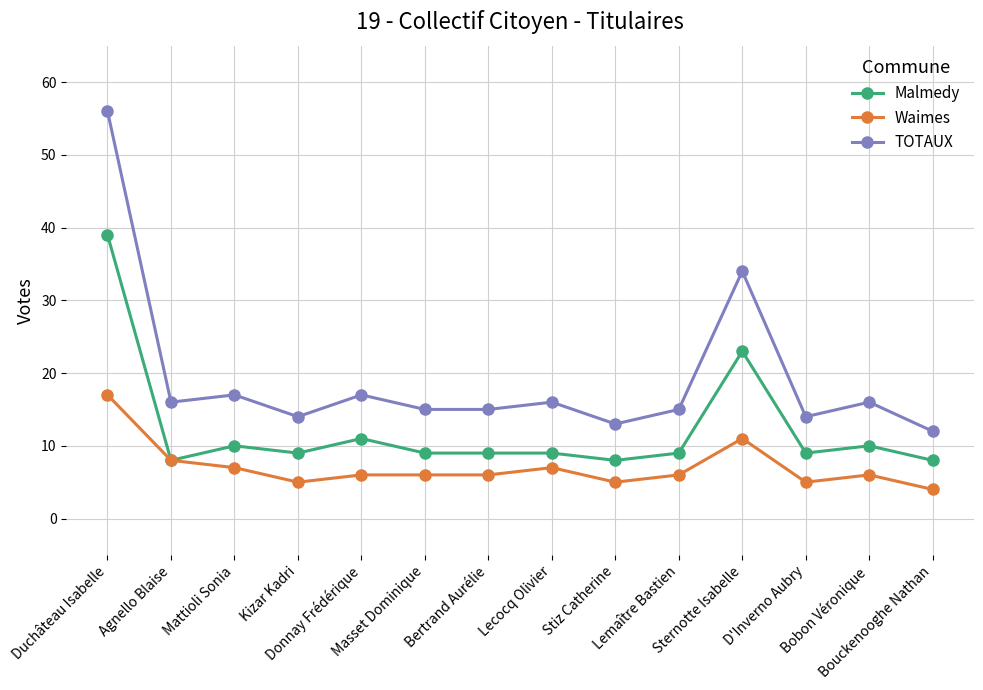

What is the difference between the maximum and minimum values in the TOTAUX series?

44